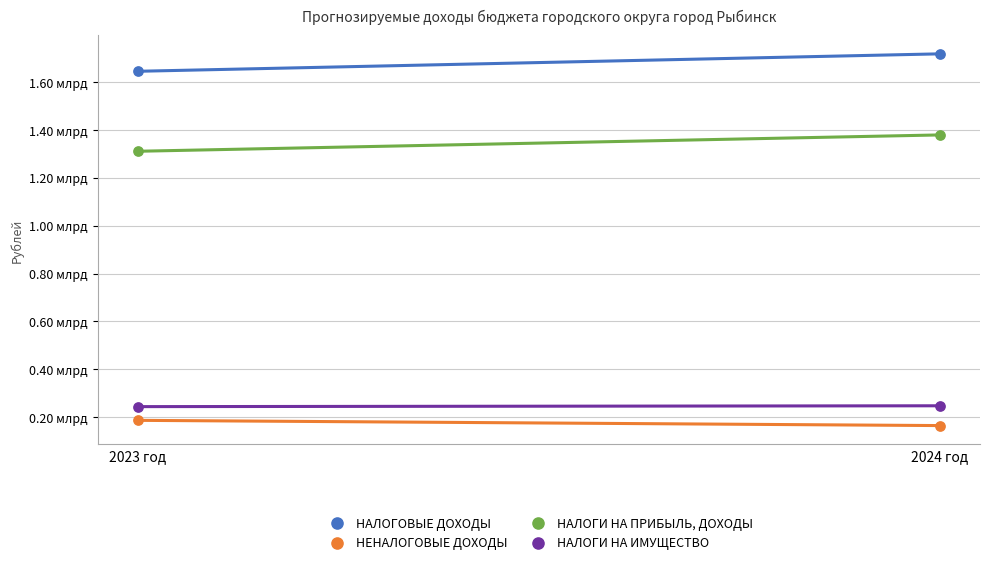

What are all the series names shown in the legend?

НАЛОГОВЫЕ ДОХОДЫ, НЕНАЛОГОВЫЕ ДОХОДЫ, НАЛОГИ НА ПРИБЫЛЬ, ДОХОДЫ, НАЛОГИ НА ИМУЩЕСТВО